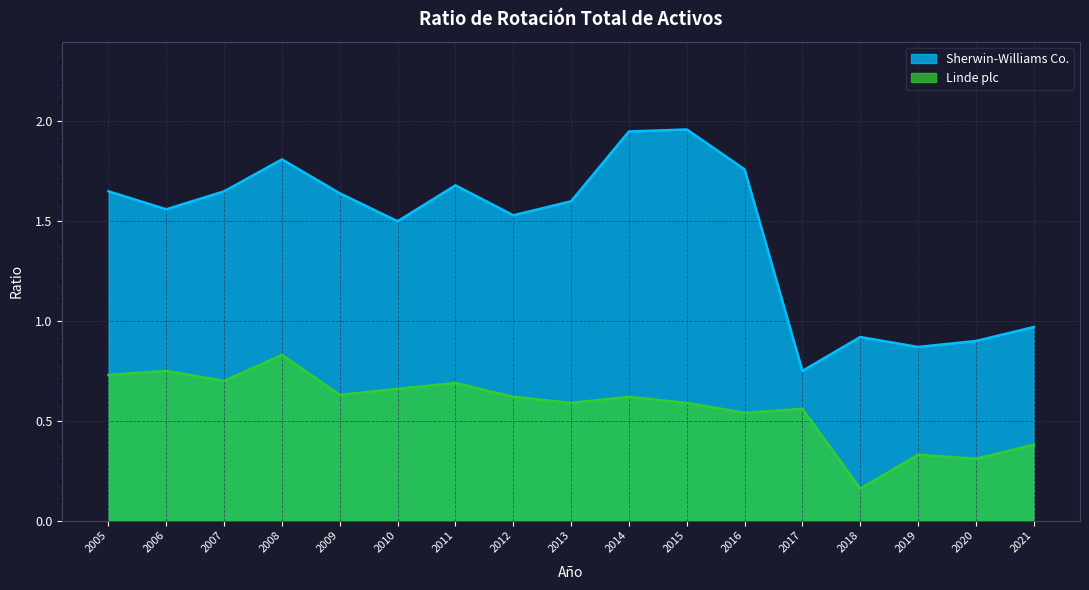

How many categories are shown in the chart?

17